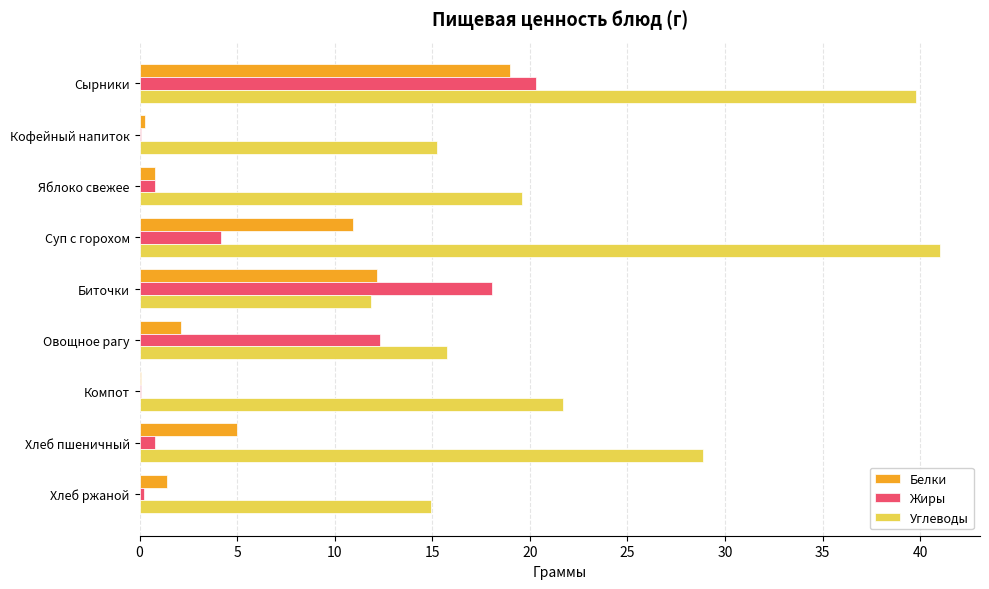

What are all the series names shown in the legend?

Белки, Жиры, Углеводы